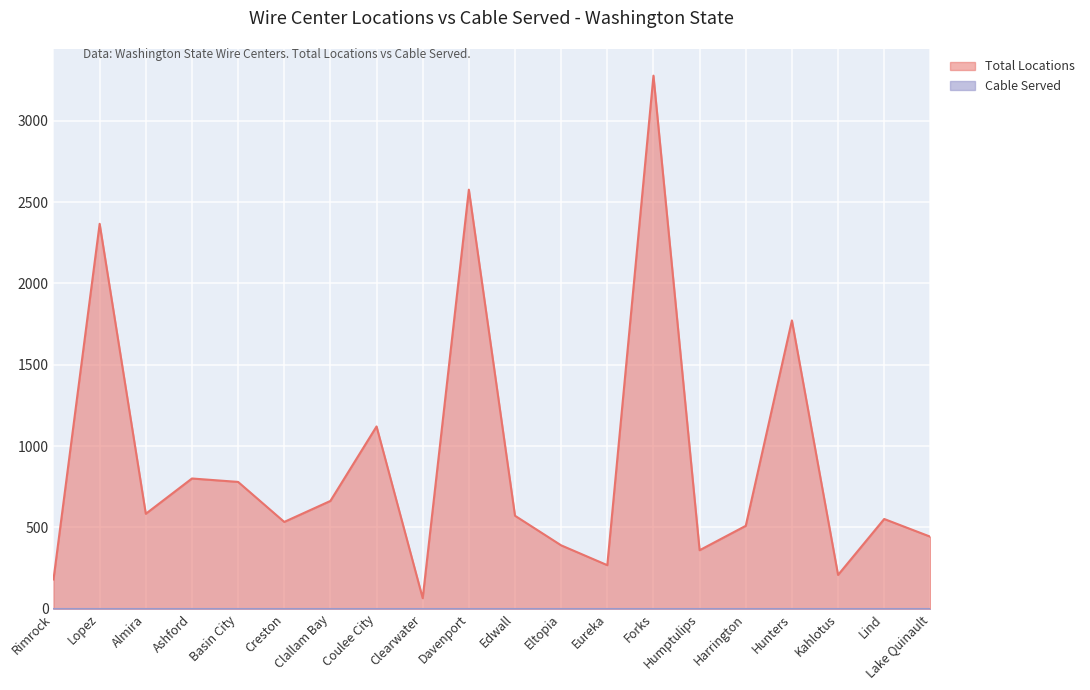

Rank the categories by value from highest to lowest.

Forks, Davenport, Lopez, Hunters, Coulee City, Ashford, Basin City, Clallam Bay, Almira, Edwall, Lind, Creston, Harrington, Lake Quinault, Eltopia, Humptulips, Eureka, Kahlotus, Rimrock, Clearwater